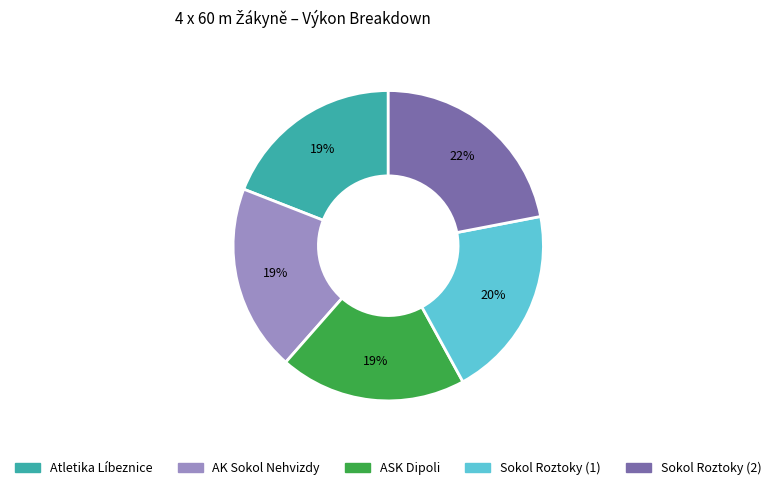

True or false: ASK Dipoli accounts for 19% of the total.

True